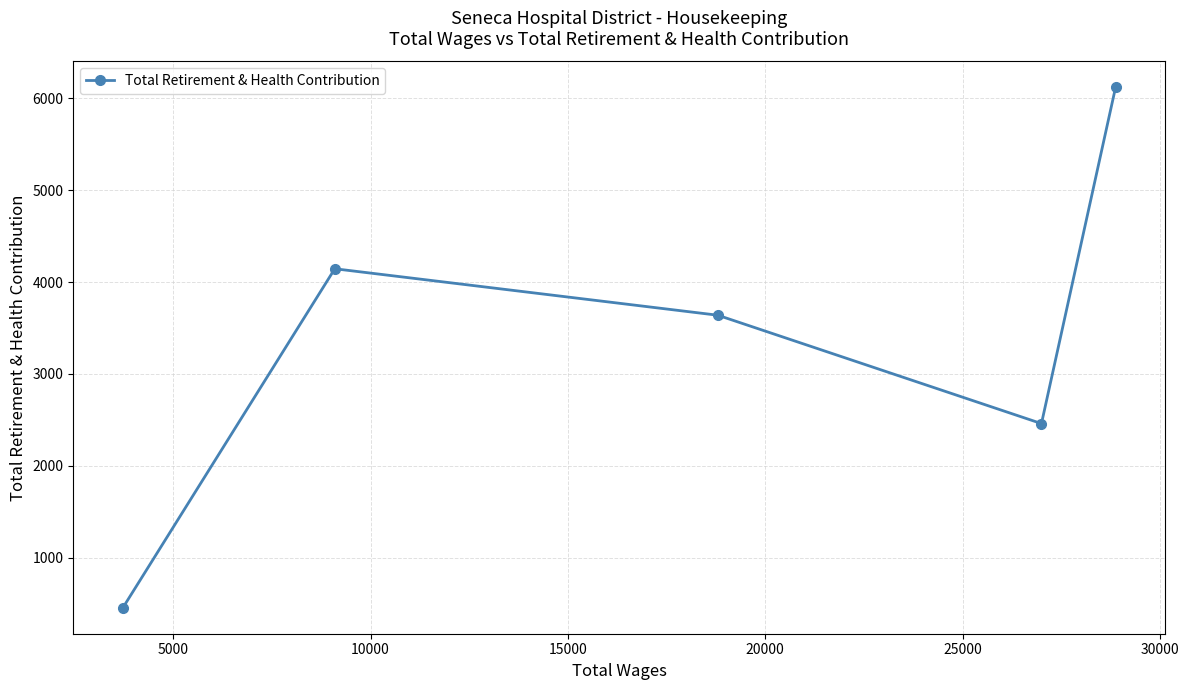

How many lines are shown in the chart?

1